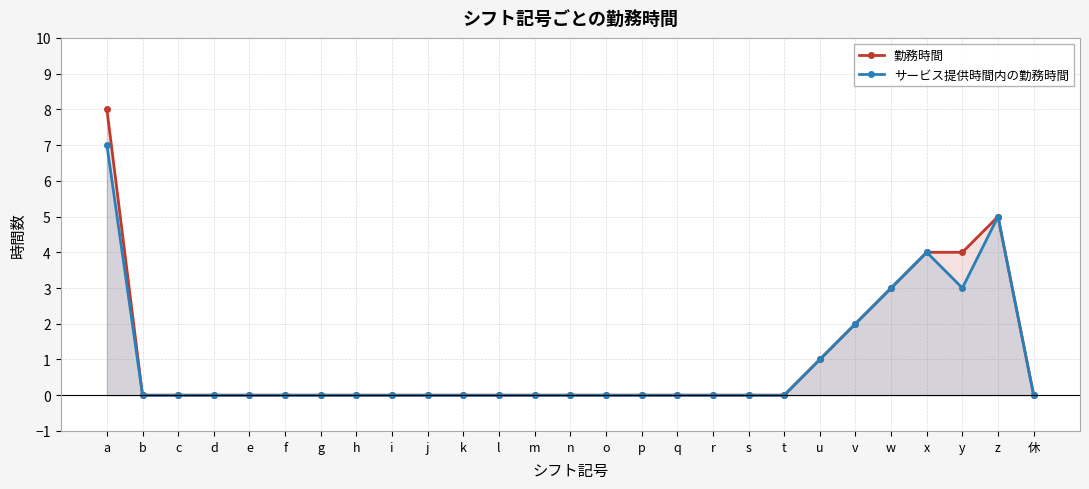

Between k and n, which series saw the biggest shift?

勤務時間